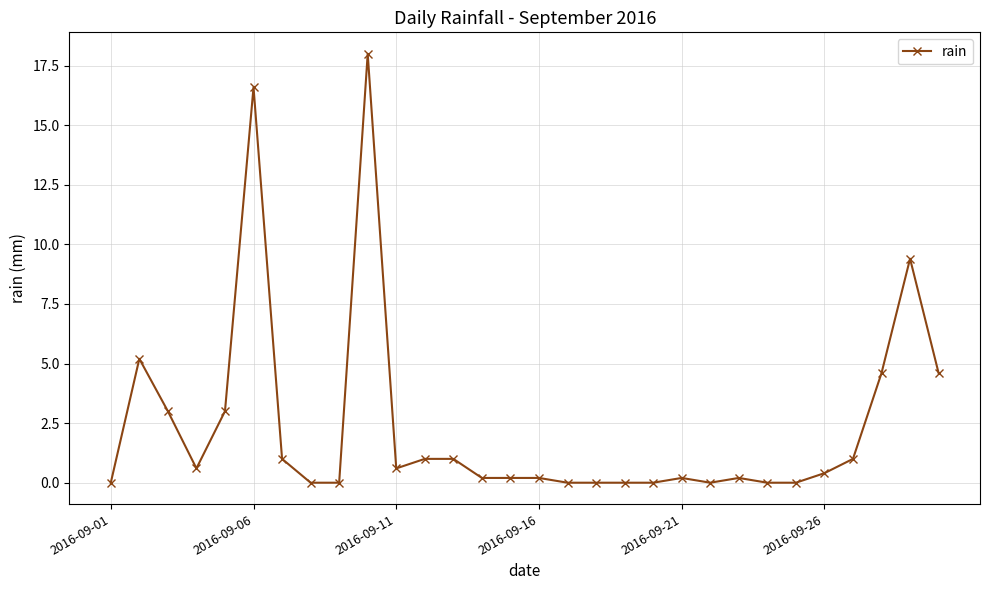

What is the value of the 6th point from the left?

16.6